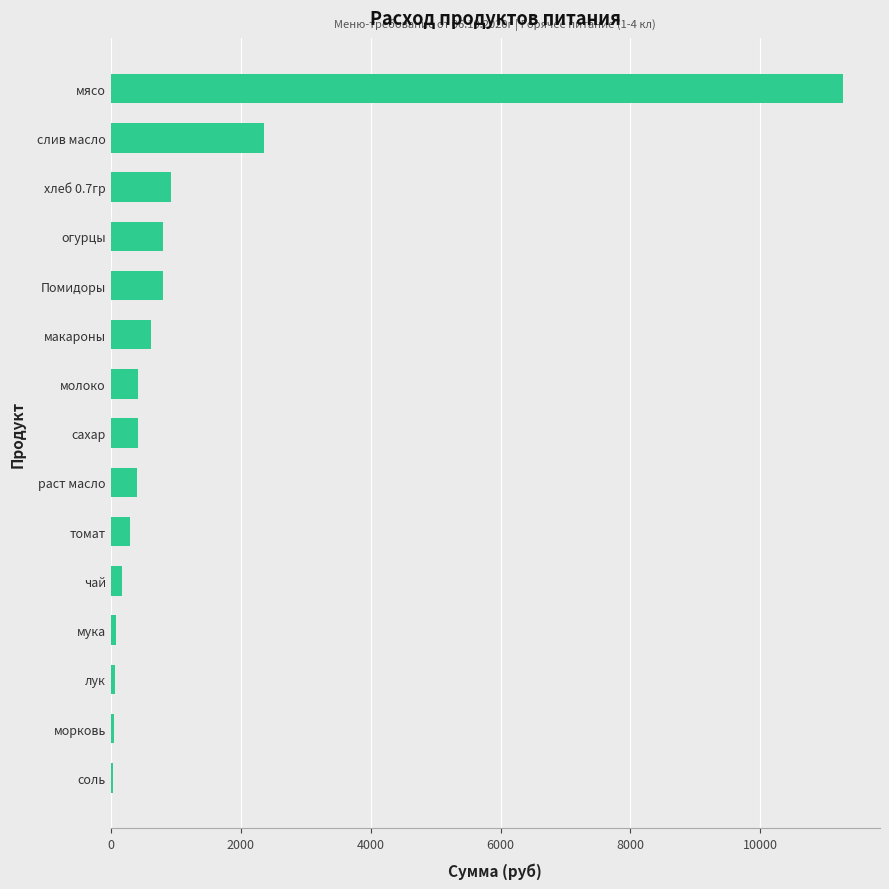

The value at мясо is 5876.3. True or false?

False